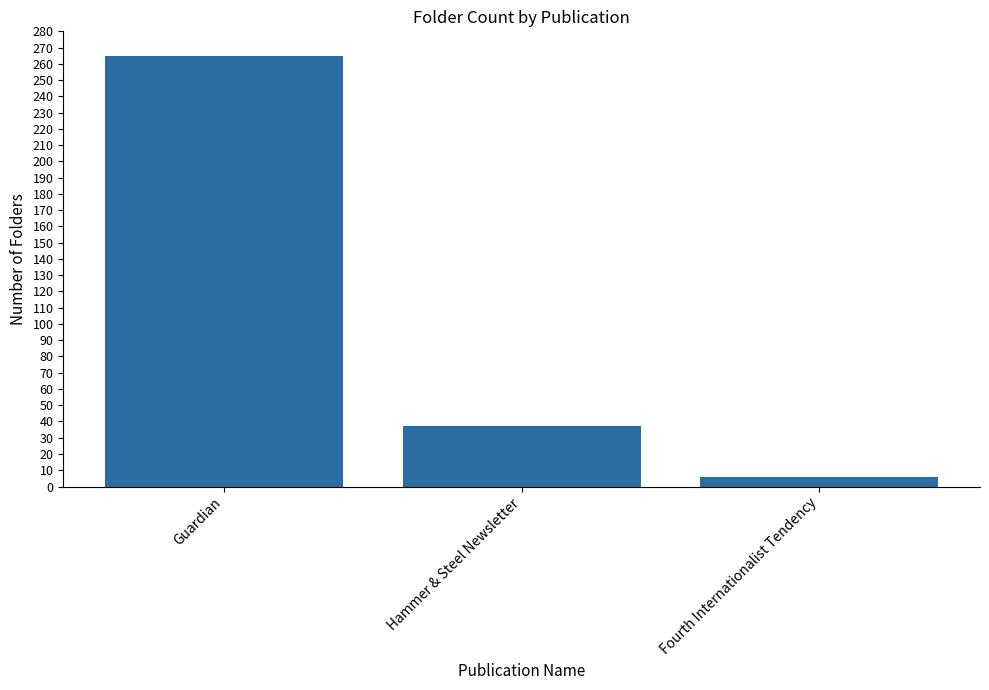

What is the value of the 3rd bar from the left?

6